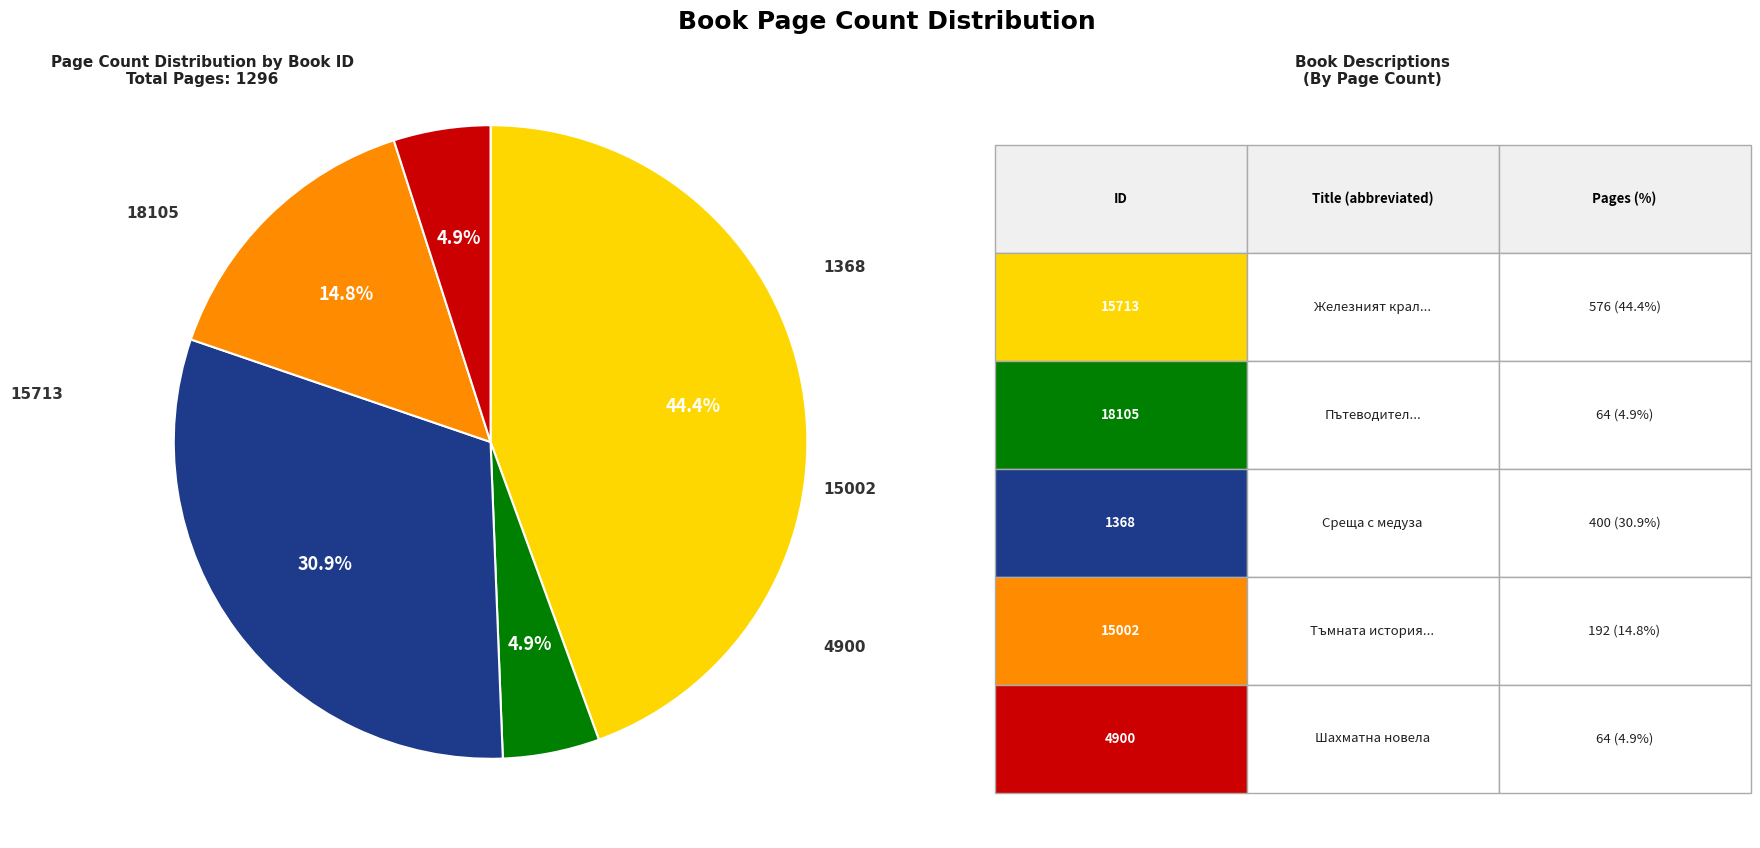

Is there a majority slice in this chart?

No